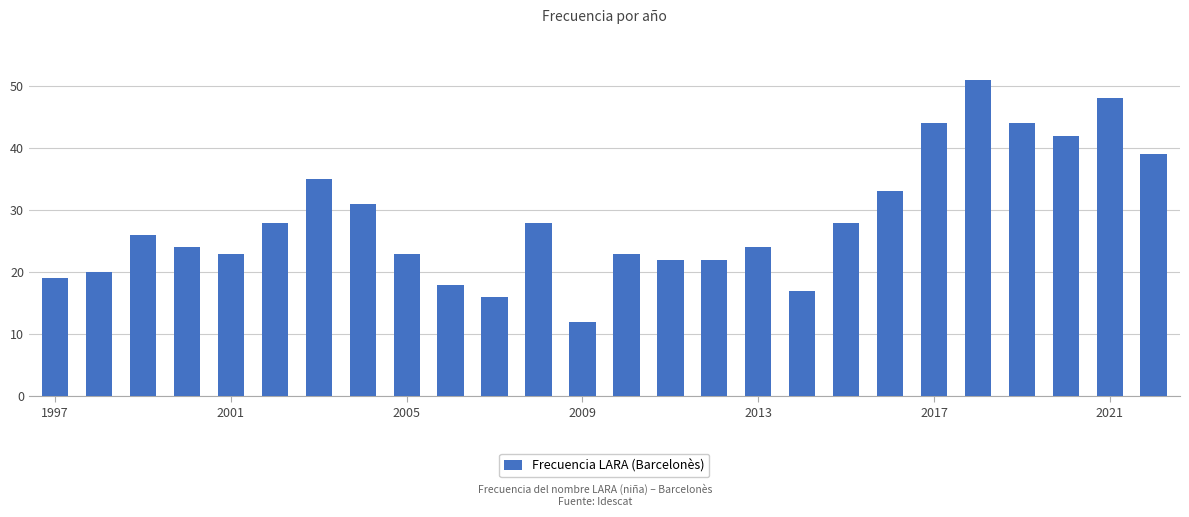

What is the sum of all values?

740